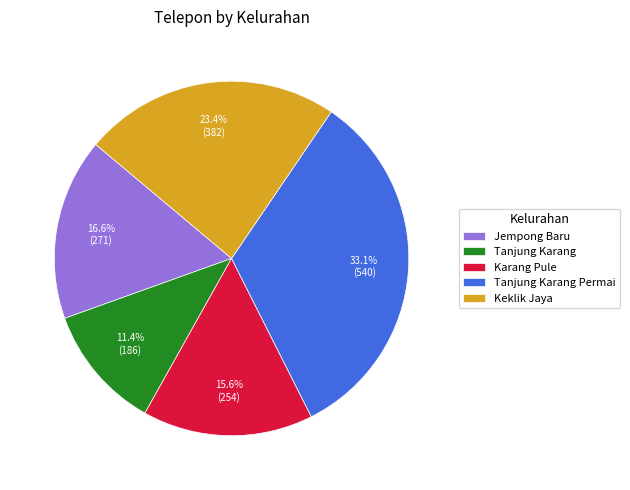

What portion of the pie excludes Tanjung Karang?

88.6%